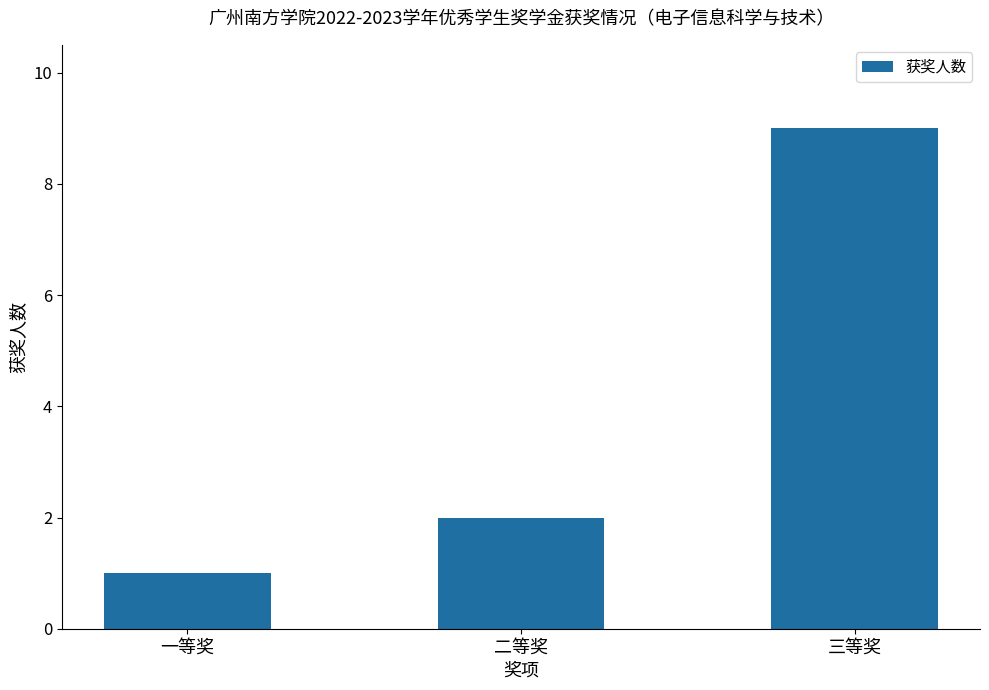

The value at 二等奖 is 2. True or false?

True